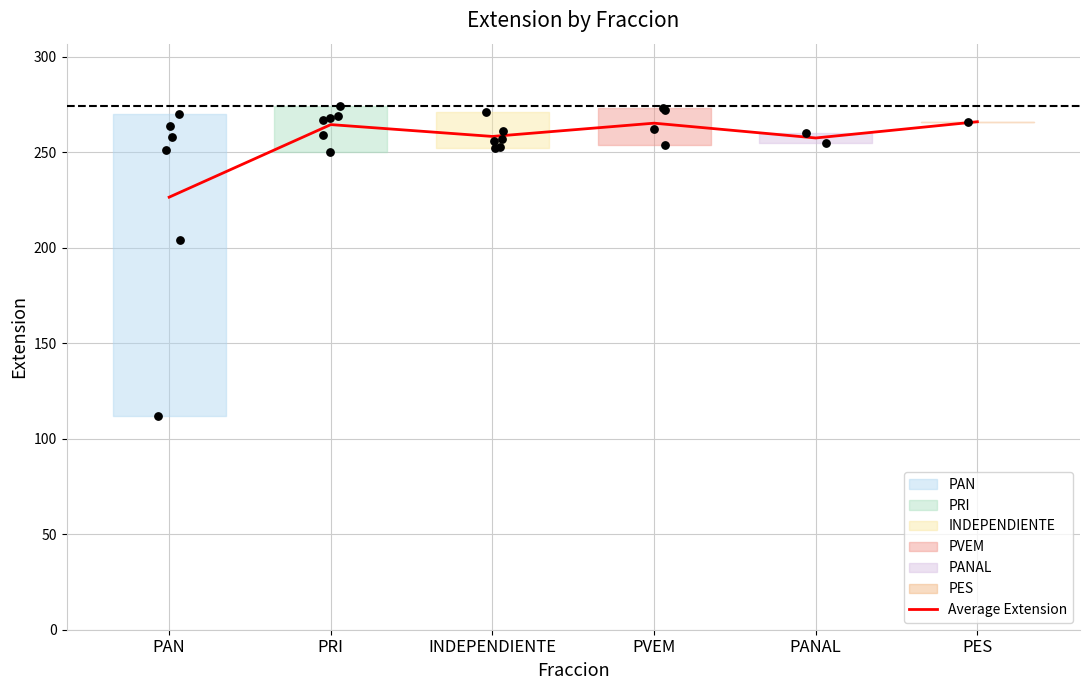

Approximately how many times larger is the value at PANAL compared to PES?

1.0